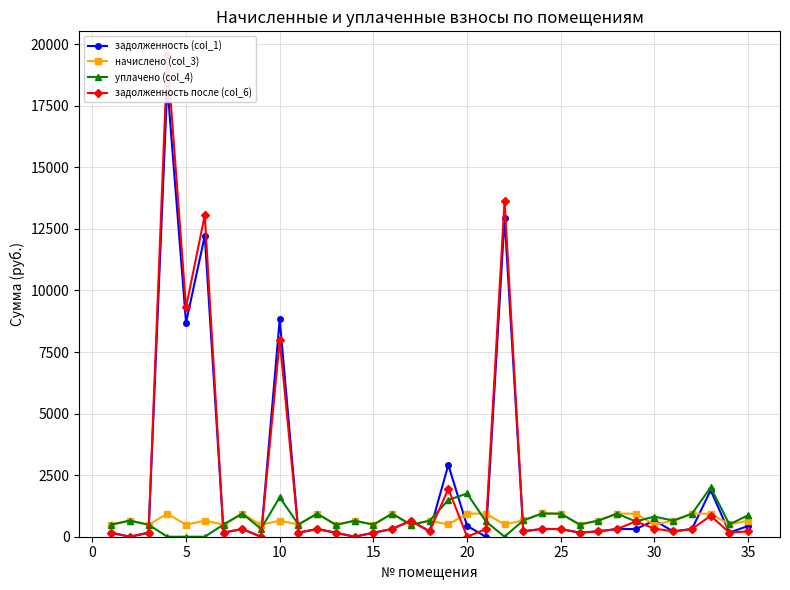

True or false: уплачено (col_4) has more than 2 points higher than both neighbors.

True